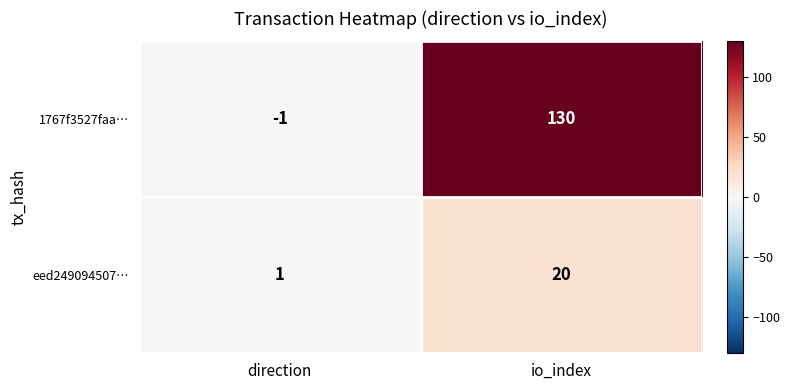

Which category has the highest value across all series?

io_index